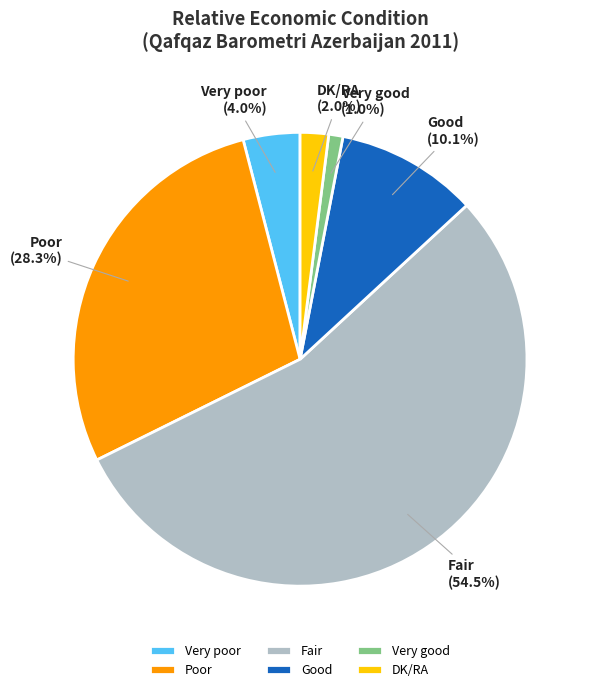

To the nearest percent, what is the average slice percentage?

17%